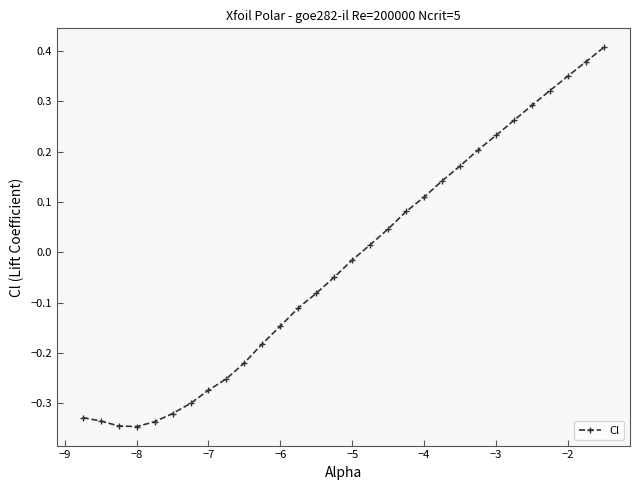

What is the sum of all values?

-0.6